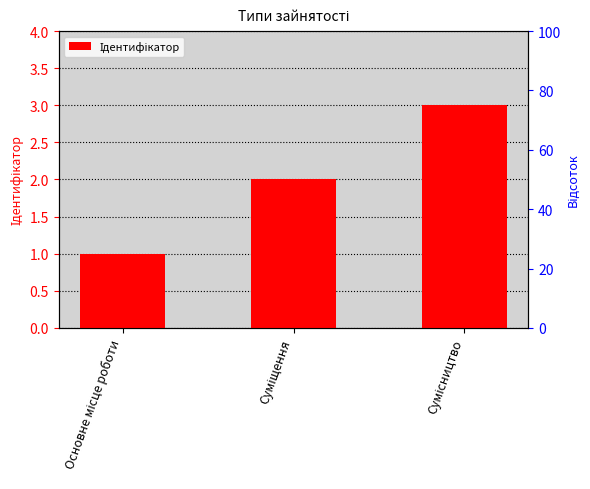

The chart shows a value of 4 at Сумісництво. True or false?

False